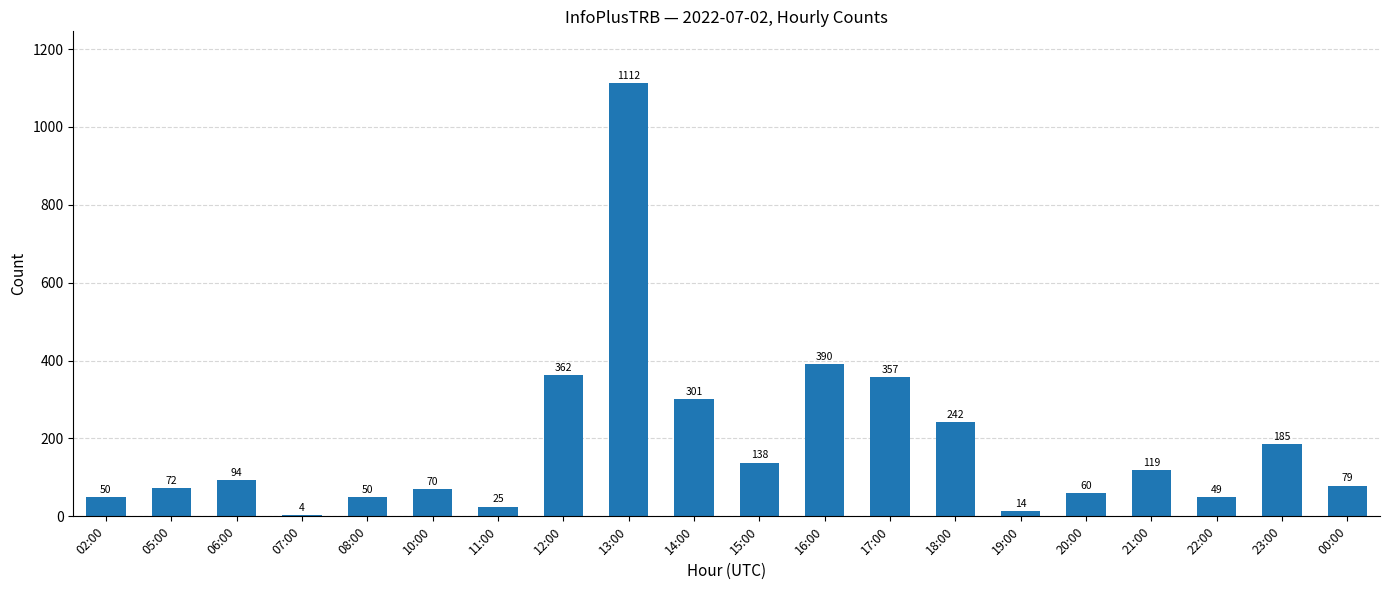

What is the value of the 16th bar from the left?

60